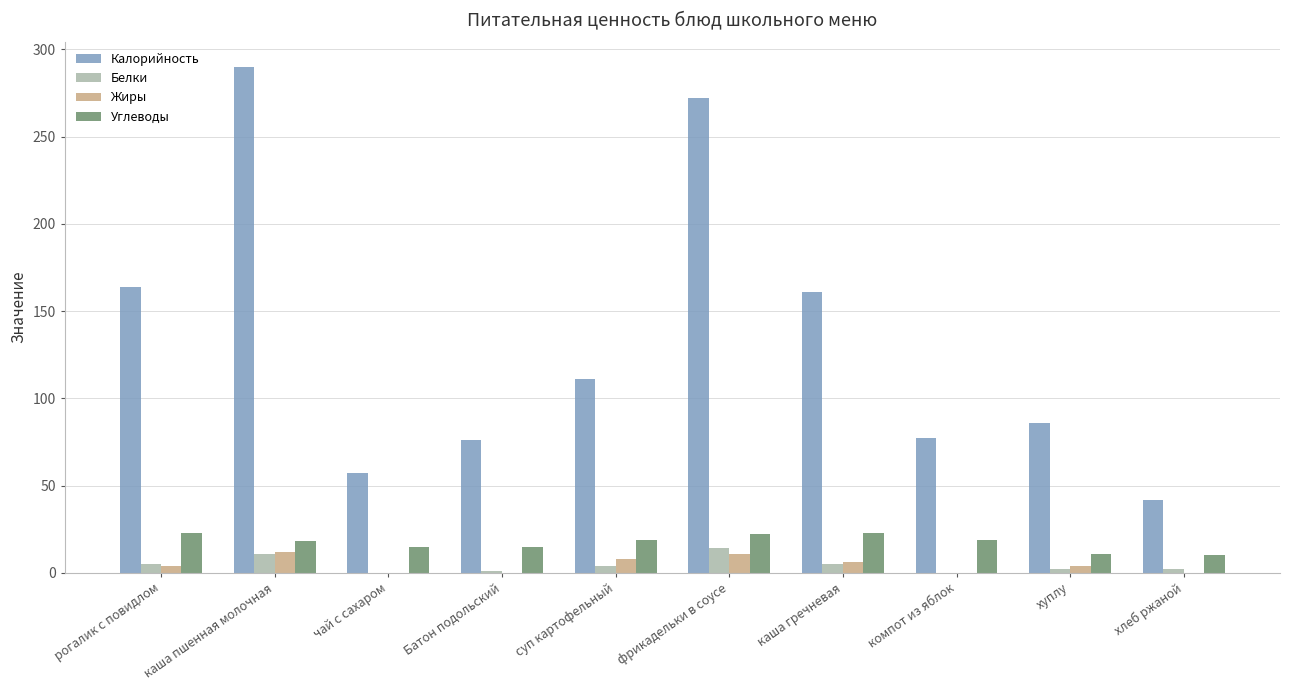

What are all the series names shown in the legend?

Калорийность, Белки, Жиры, Углеводы